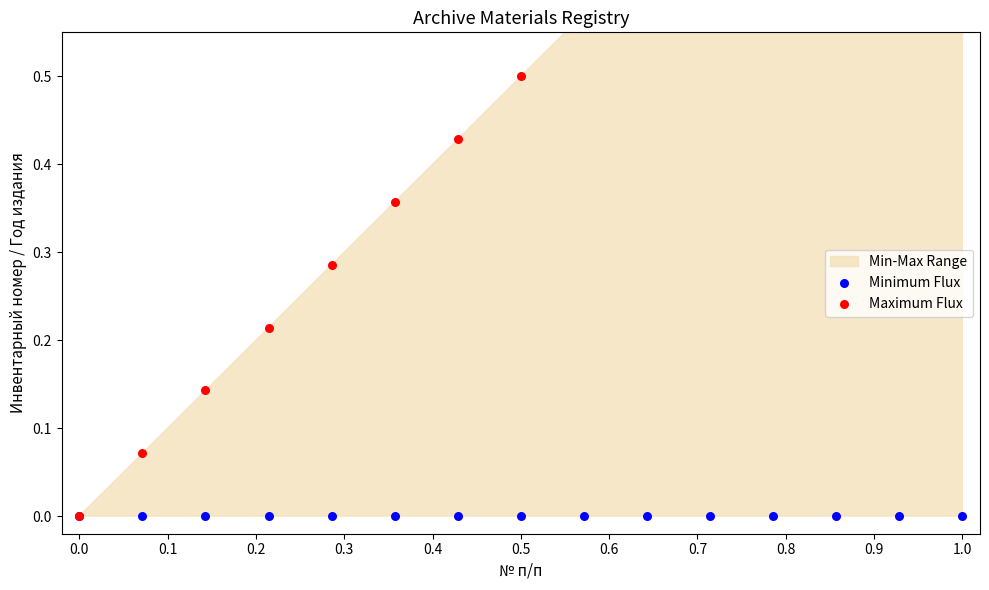

Is the value of Minimum Flux at 0.3 greater than the value of Maximum Flux at 1.0?

No